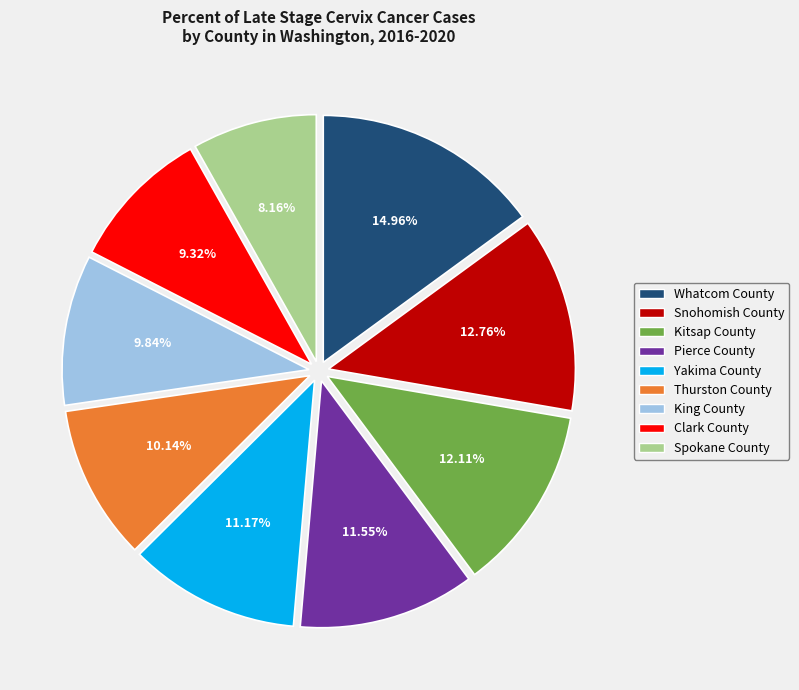

What is the smallest slice in the pie chart?

Spokane County